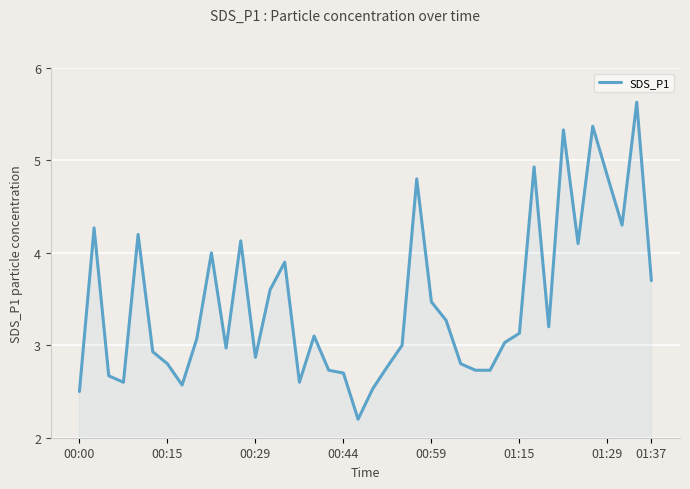

What is the maximum value shown in the chart?

5.6